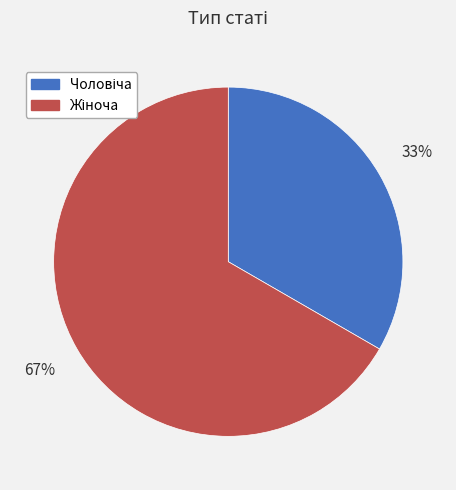

To the nearest percent, what is the average slice percentage?

50%